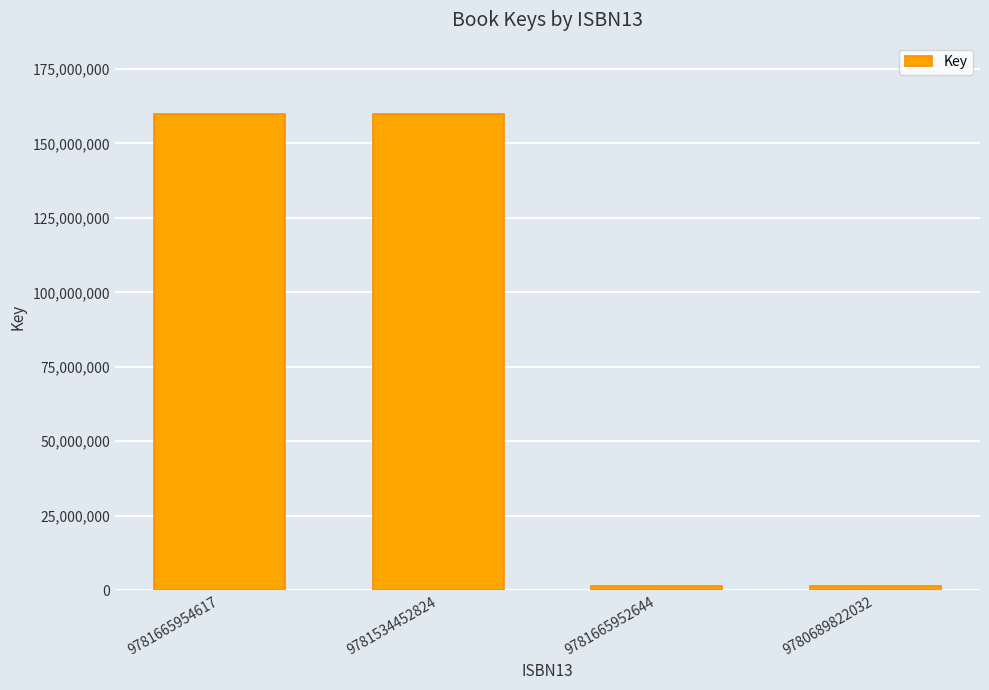

What is the label of the 2nd bar from the right?

9781665952644